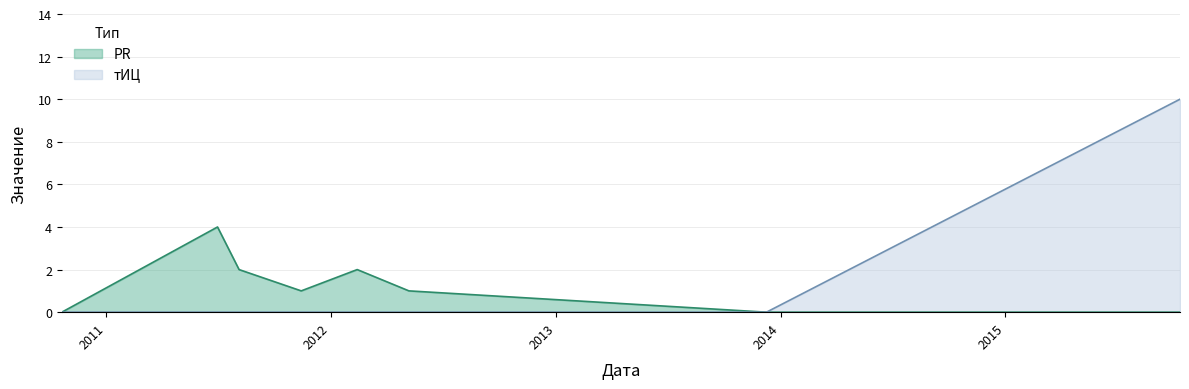

Rank the series by their maximum value, from highest to lowest.

тИЦ, PR